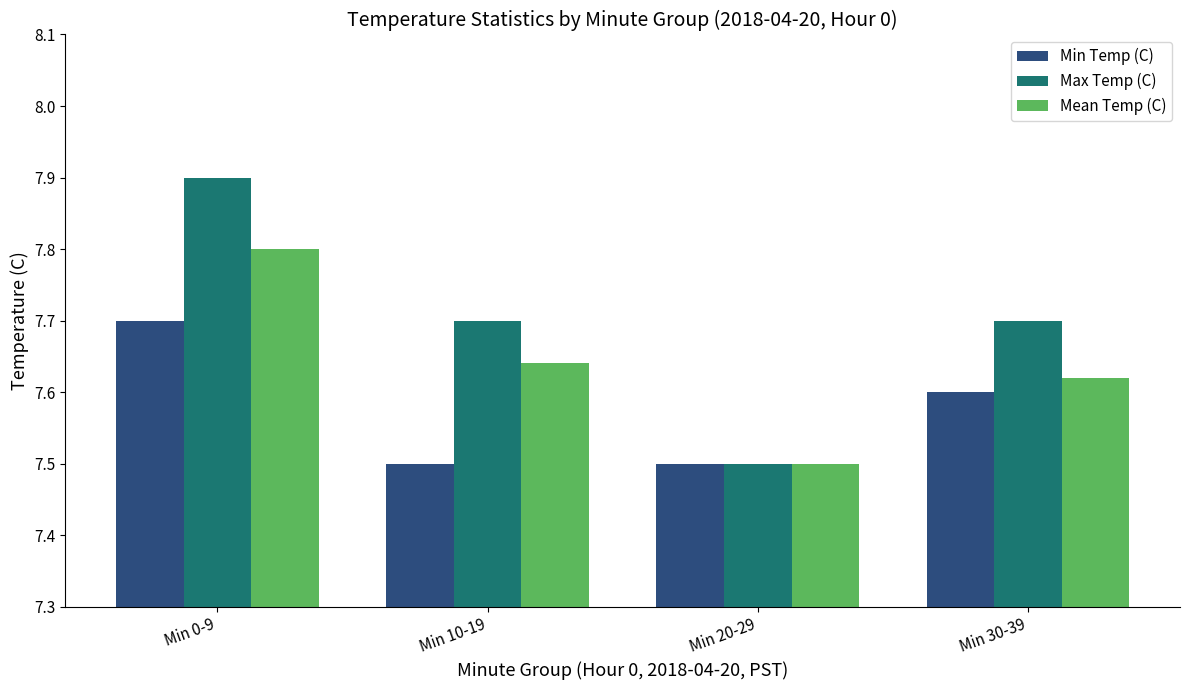

Is it true that Mean Temp (C) equals 5.0 at Min 30-39?

False